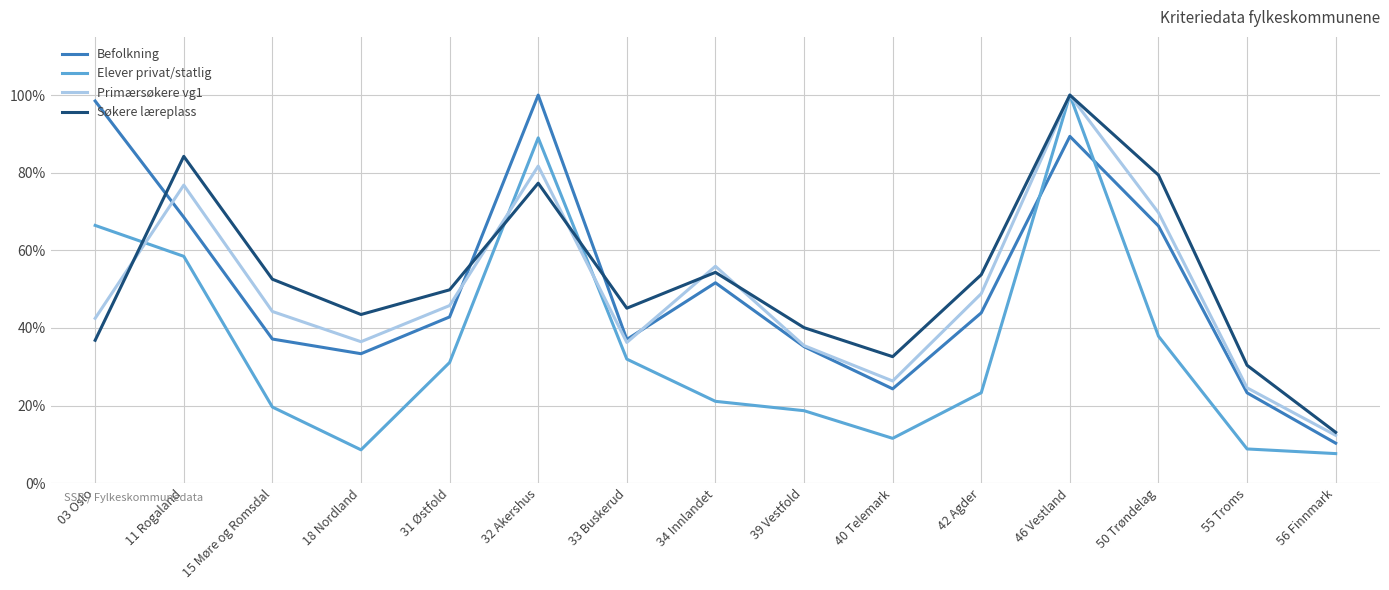

Where do Elever privat/statlig and Primærsøkere vg1 first cross each other?

03 Oslo and 11 Rogaland